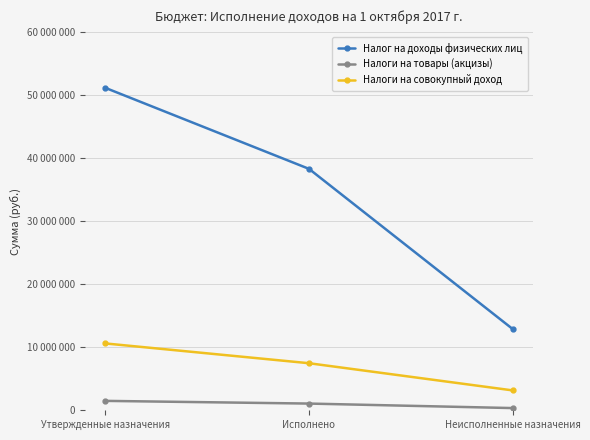

At Неисполненные назначения, list the series in order from smallest to largest.

Налоги на товары (акцизы), Налоги на совокупный доход, Налог на доходы физических лиц